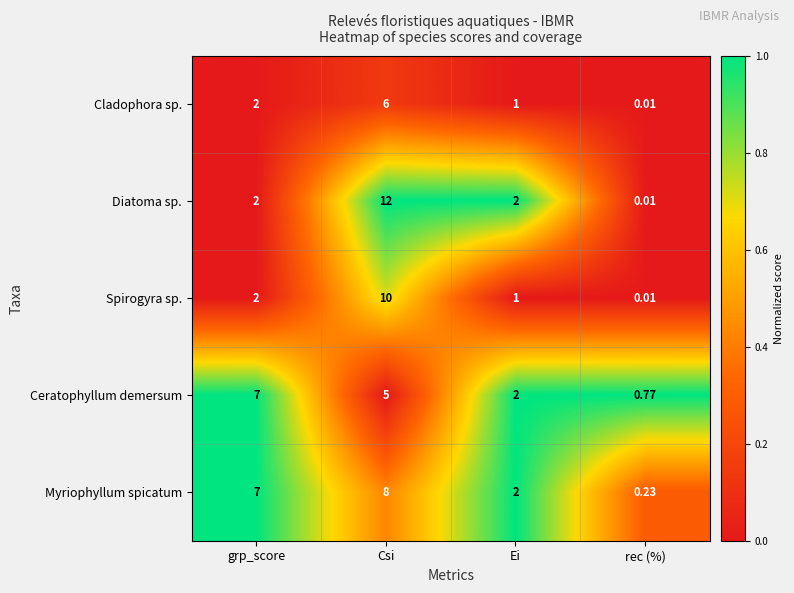

List the series in order of their peak value, lowest first.

Cladophora sp., Ceratophyllum demersum, Myriophyllum spicatum, Spirogyra sp., Diatoma sp.